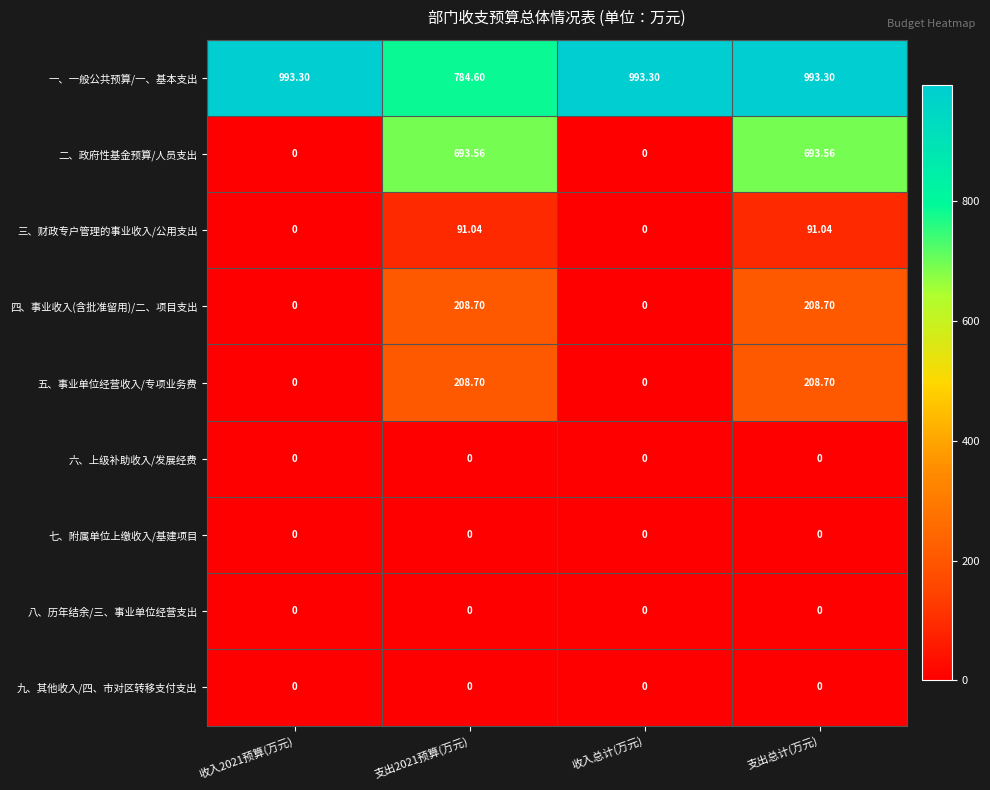

Between 收入总计(万元) and 支出总计(万元), which series saw the biggest shift?

二、政府性基金预算/人员支出